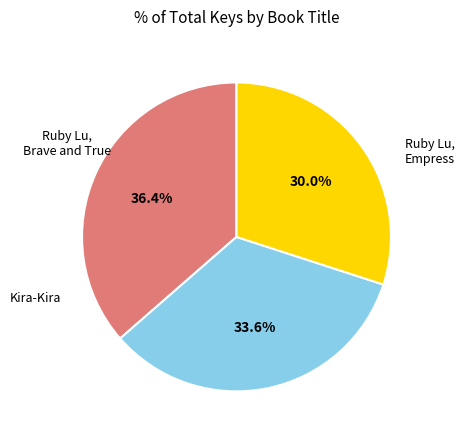

Is there any slice that represents more than half of the pie?

No